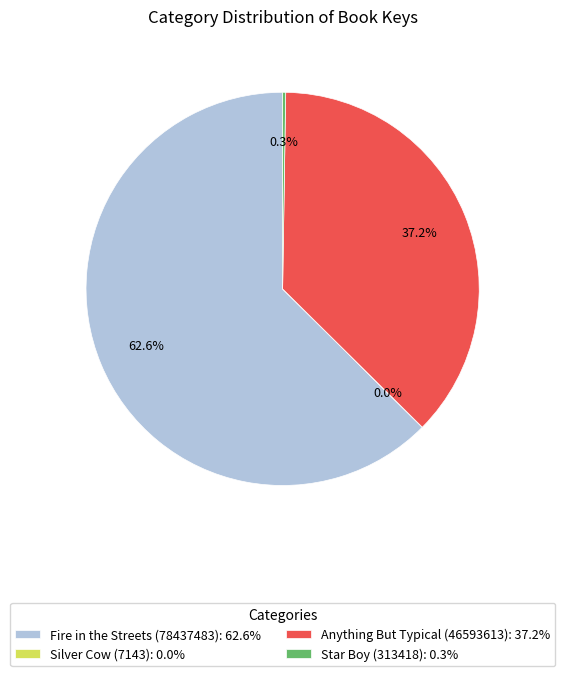

To the nearest percent, what is the difference between the largest and smallest slice percentages?

63%